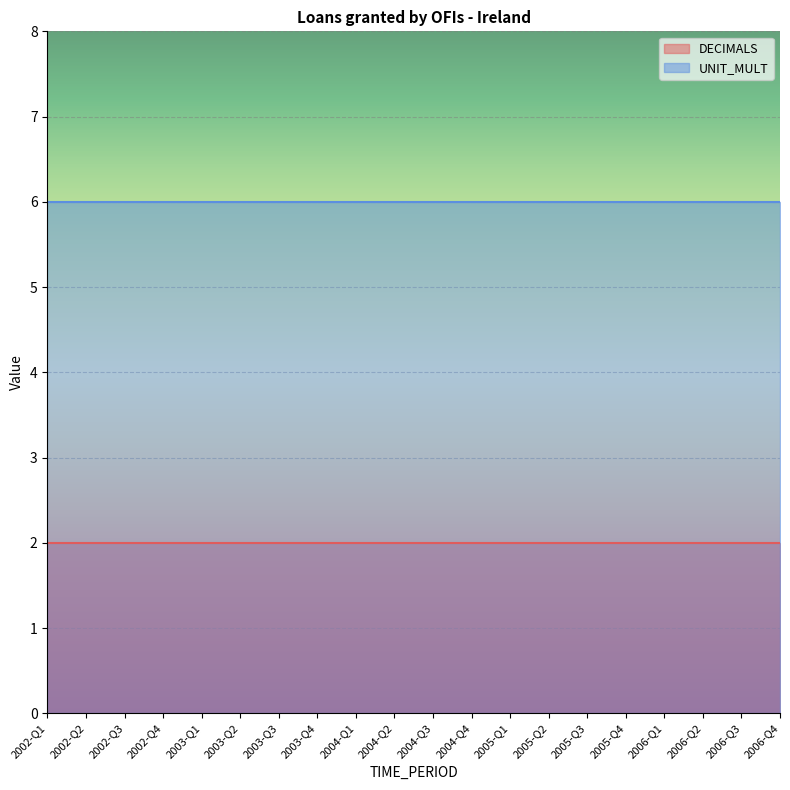

What is the value of the DECIMALS point at the 18th from the left?

2